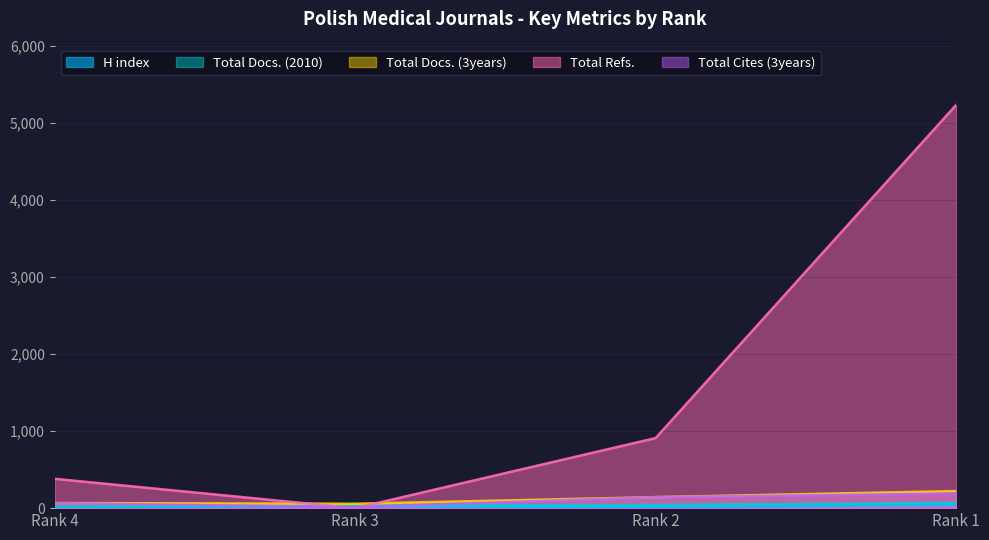

The Total Docs. (2010) series shows 68 at Rank 1. True or false?

True